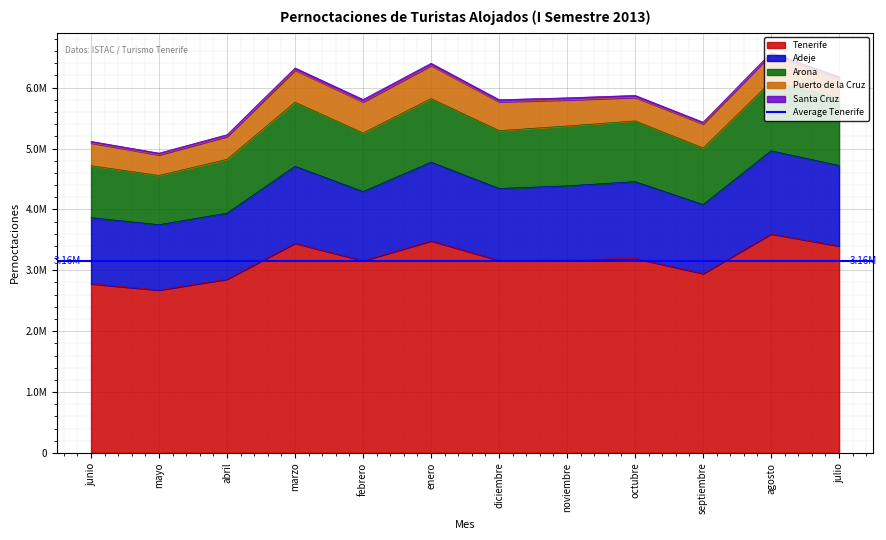

Where is Santa Cruz nearest to the value 32293?

octubre